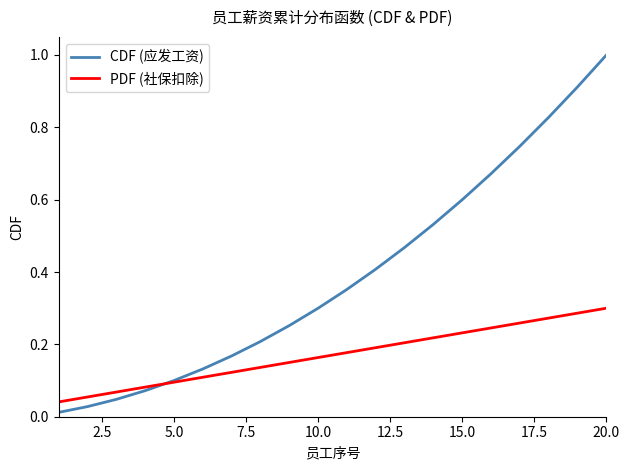

How many intersections are there between CDF (应发工资) and PDF (社保扣除)?

1